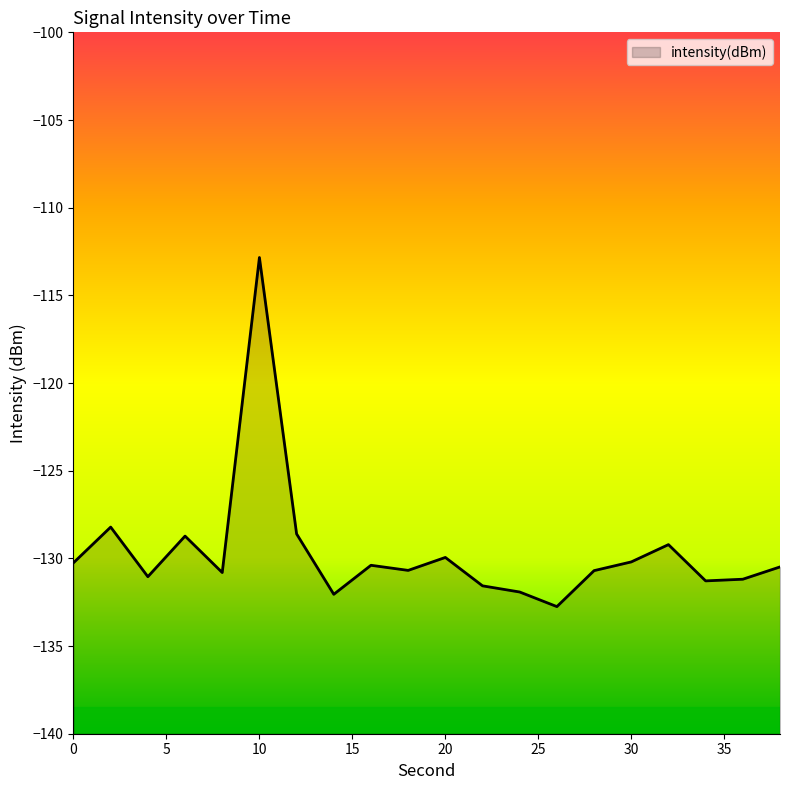

Where does the data first go above -130?

2